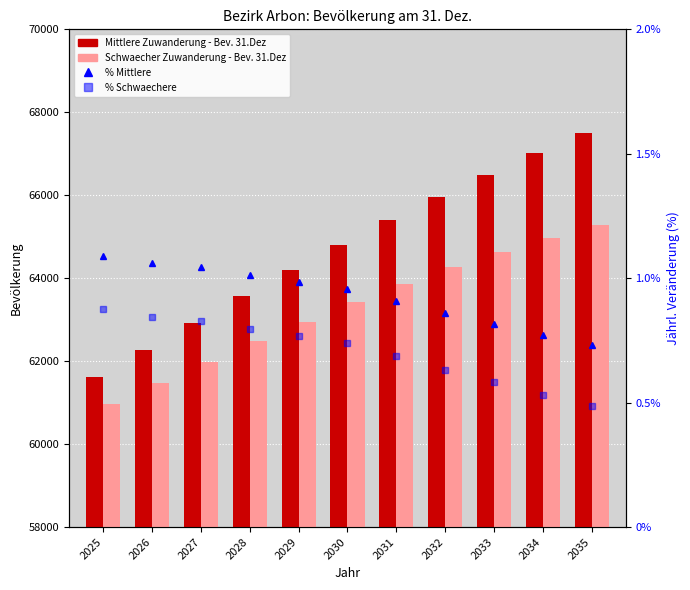

Reading right to left, list all the values displayed in this chart.

Mittlere Zuwanderung - Bev. 31.Dez: 67496.9	67006.9	66493.1	65954.1	65391.6	64802.9	64188.7	63563.0	62924.9	62275.1	61620.7
Schwaecher Zuwanderung - Bev. 31.Dez: 65293.9	64979.0	64635.0	64260.4	63856.7	63421.1	62956.0	62476.8	61983.0	61474.7	60959.1
% Mittlere Zuwanderung: 0.7	0.8	0.8	0.9	0.9	1.0	1.0	1.0	1.0	1.1	1.1
% Schwaechere Zuwanderung: 0.5	0.5	0.6	0.6	0.7	0.7	0.8	0.8	0.8	0.8	0.9